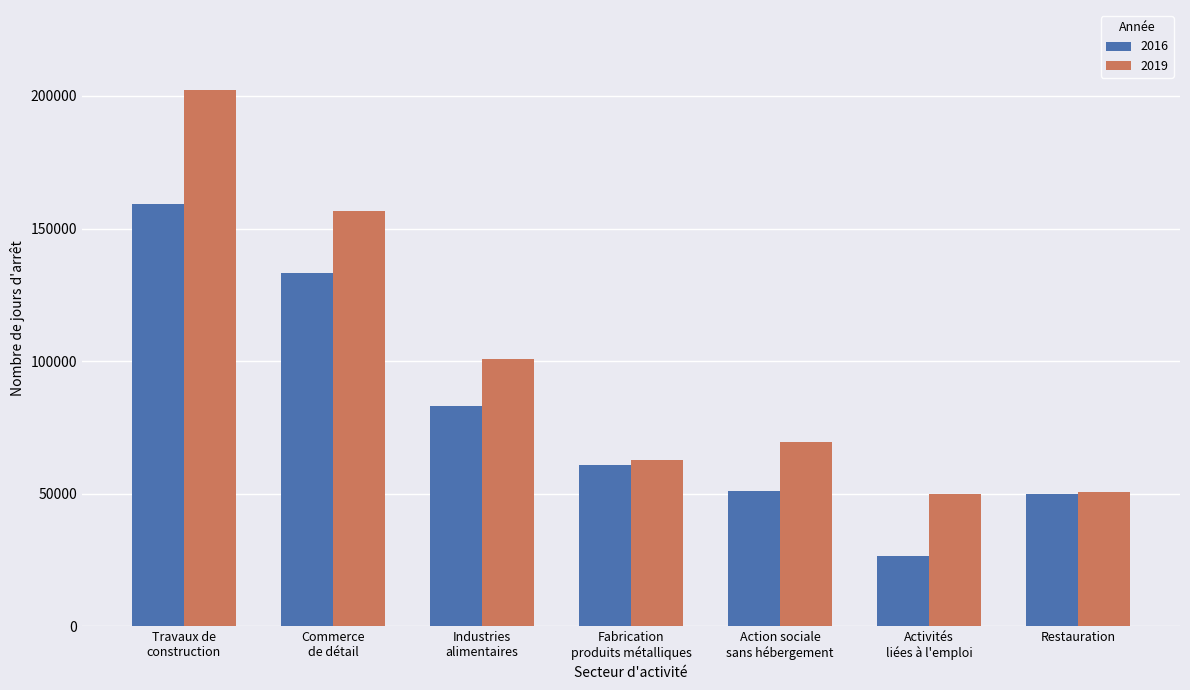

List the series in order of their overall mean, highest first.

2019, 2016